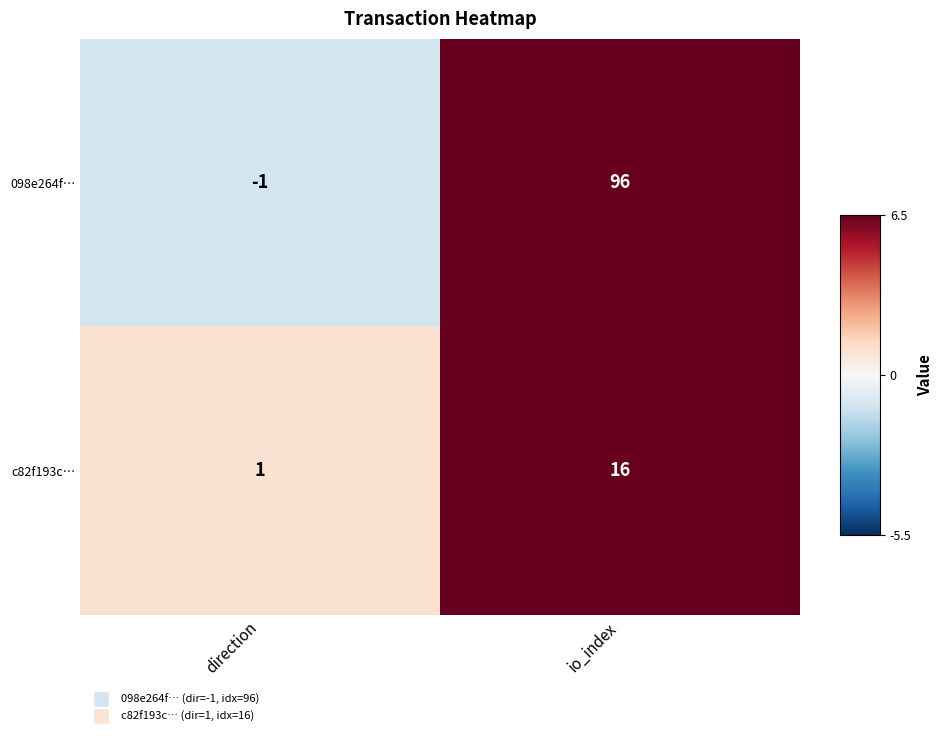

Which series has the largest range (max minus min)?

098e264f…